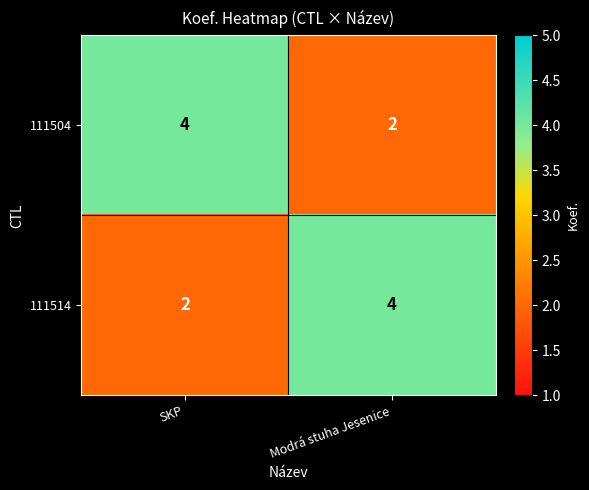

List the labels in order of 111514 value, largest first.

Modrá stuha Jesenice, SKP